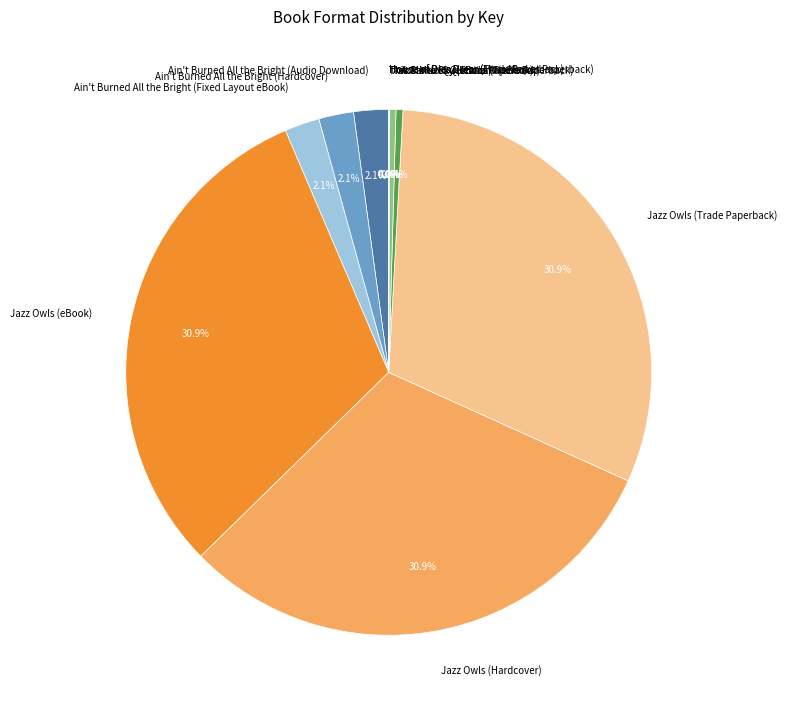

Between Ain't Burned All the Bright (Hardcover) and Jazz Owls (eBook), which is larger?

Jazz Owls (eBook)